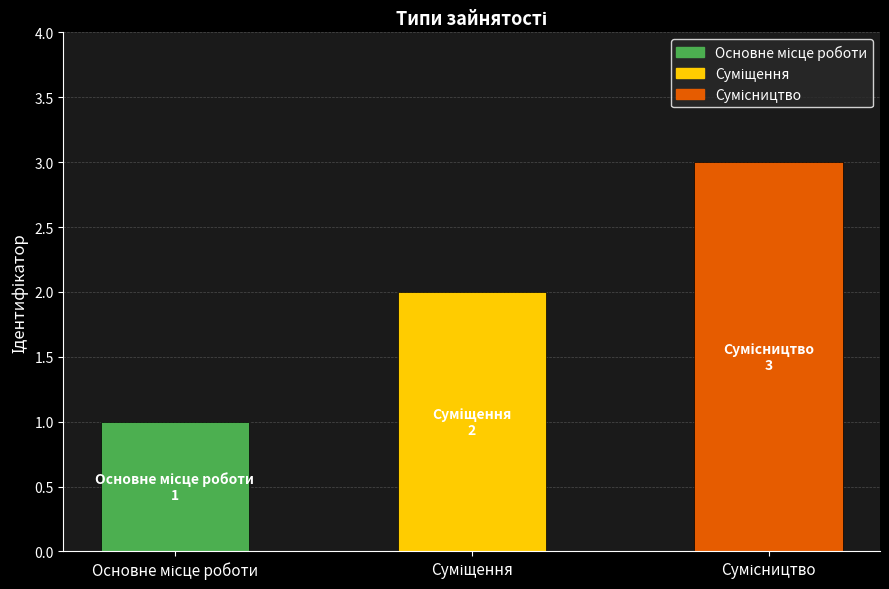

Is it true that the value at Суміщення is 2?

True